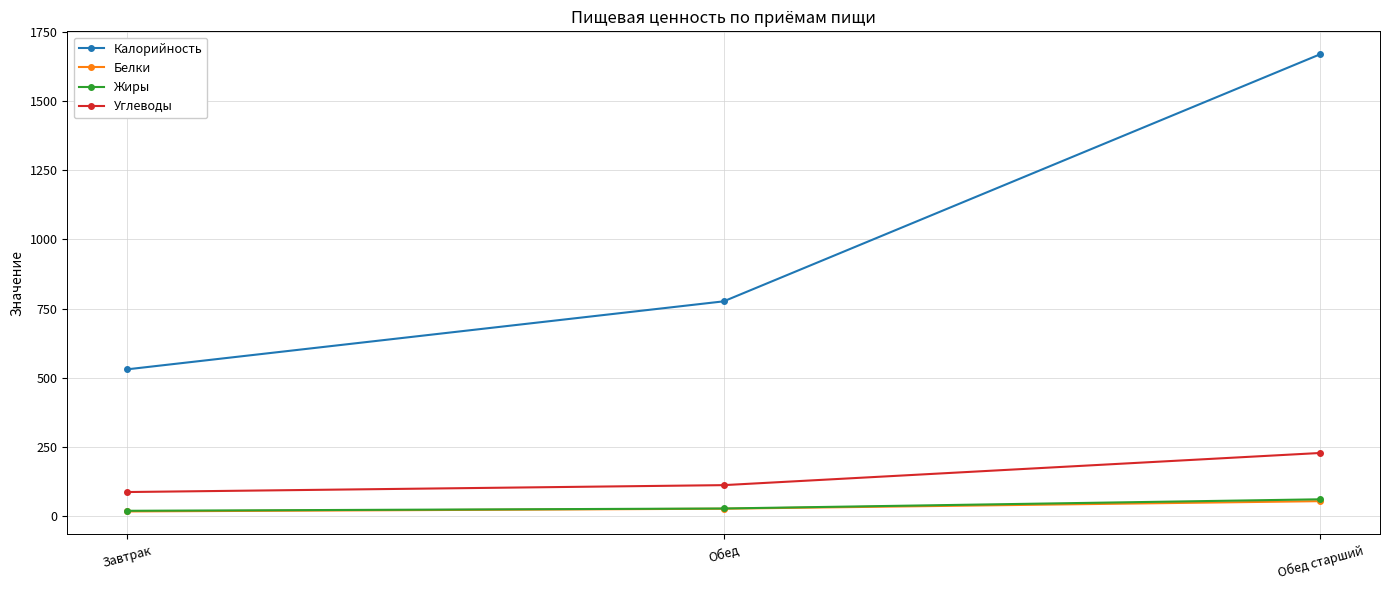

Does the chart have visible grid lines?

Yes